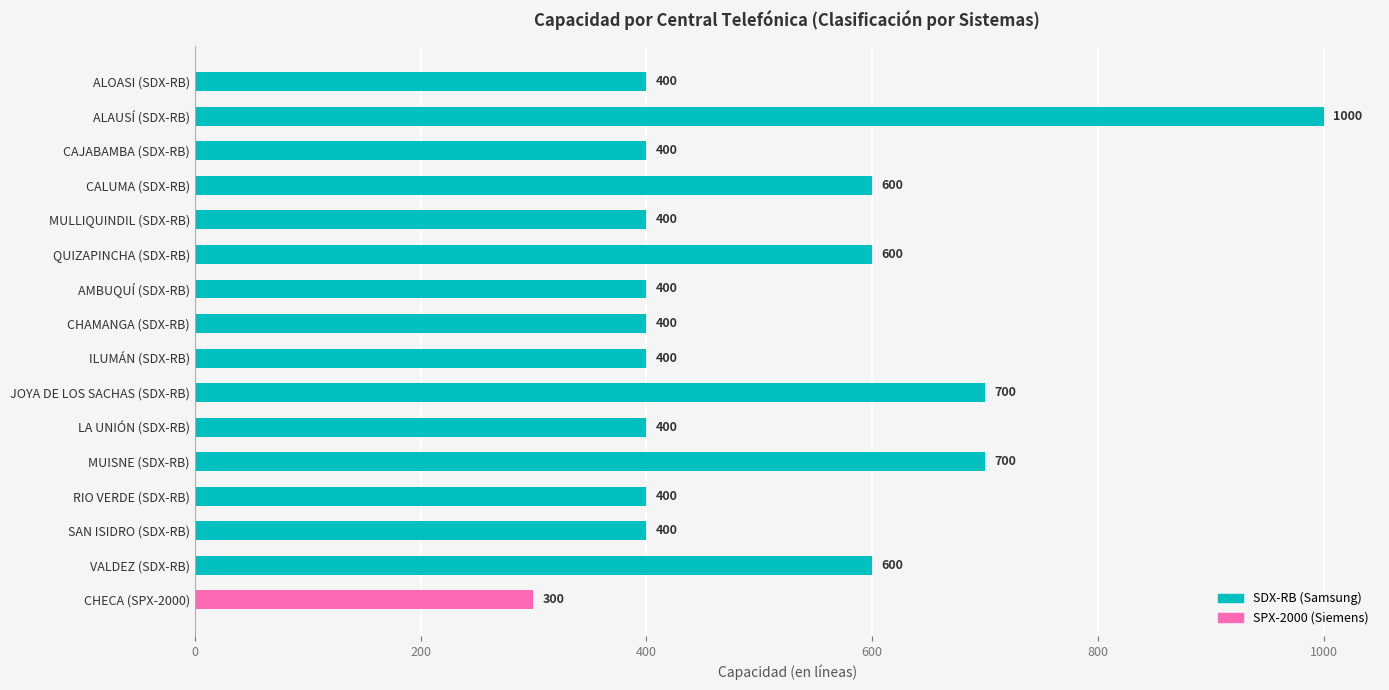

Is it true that the value at CALUMA (SDX-RB) is 324?

False